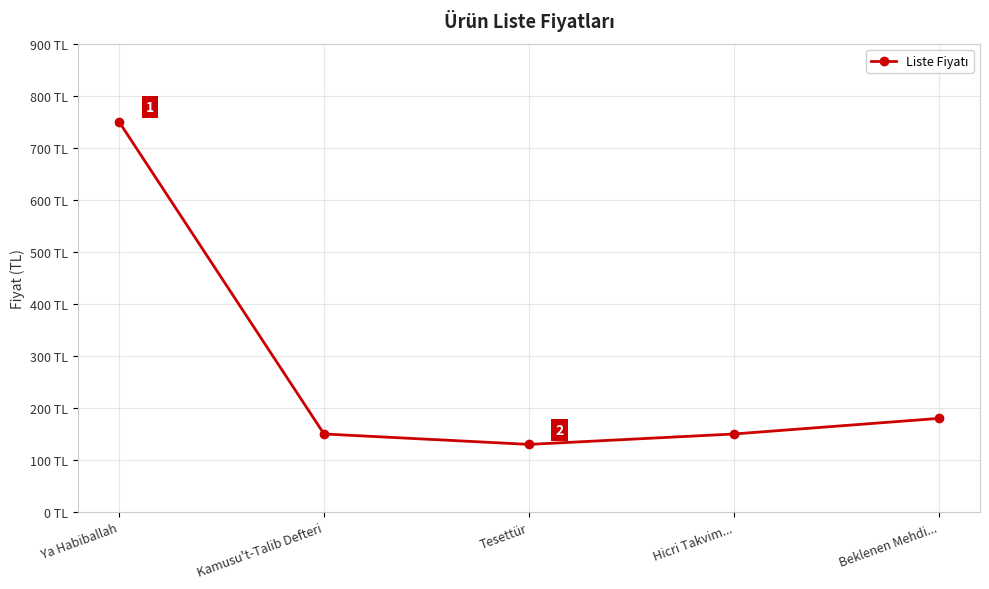

Is it true that the value at Hicri Takvim... is 227?

False